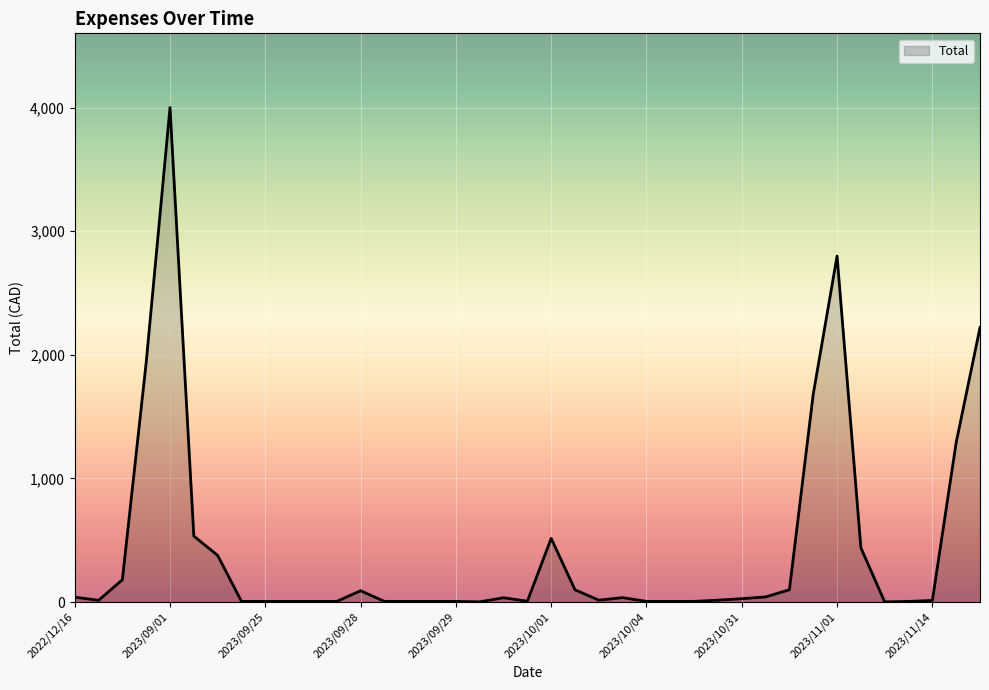

What is the maximum value shown in the chart?

4000.0